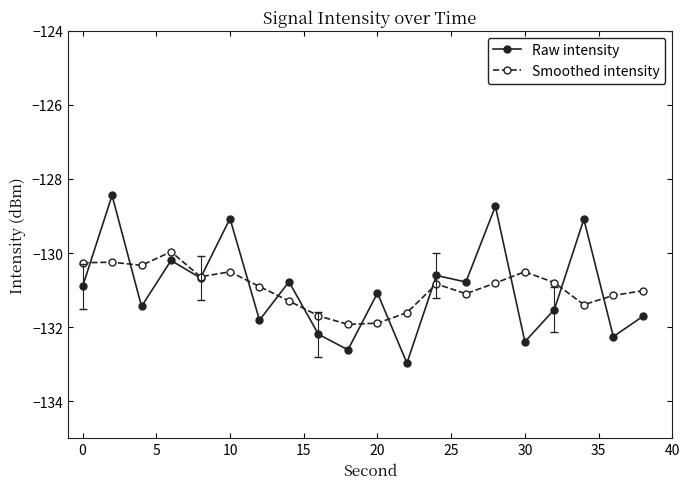

What is the value of the Smoothed intensity point at the 18th from the left?

-131.4